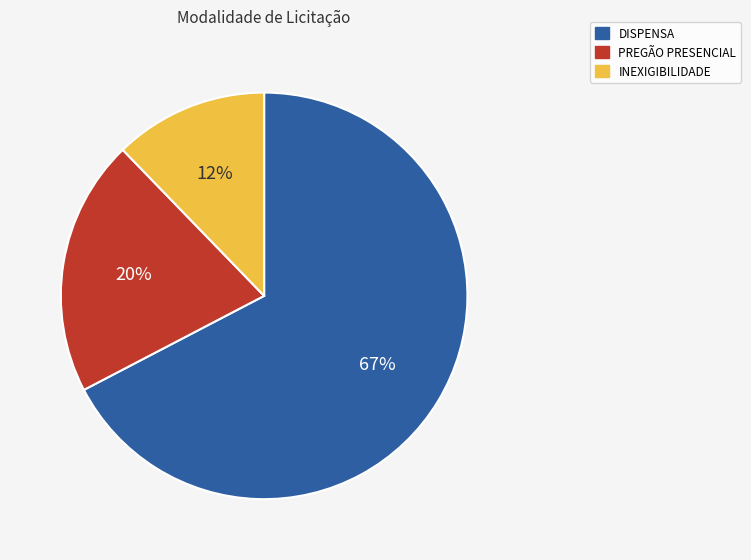

What is the ratio of the value at INEXIGIBILIDADE to the value at PREGÃO PRESENCIAL?

0.6